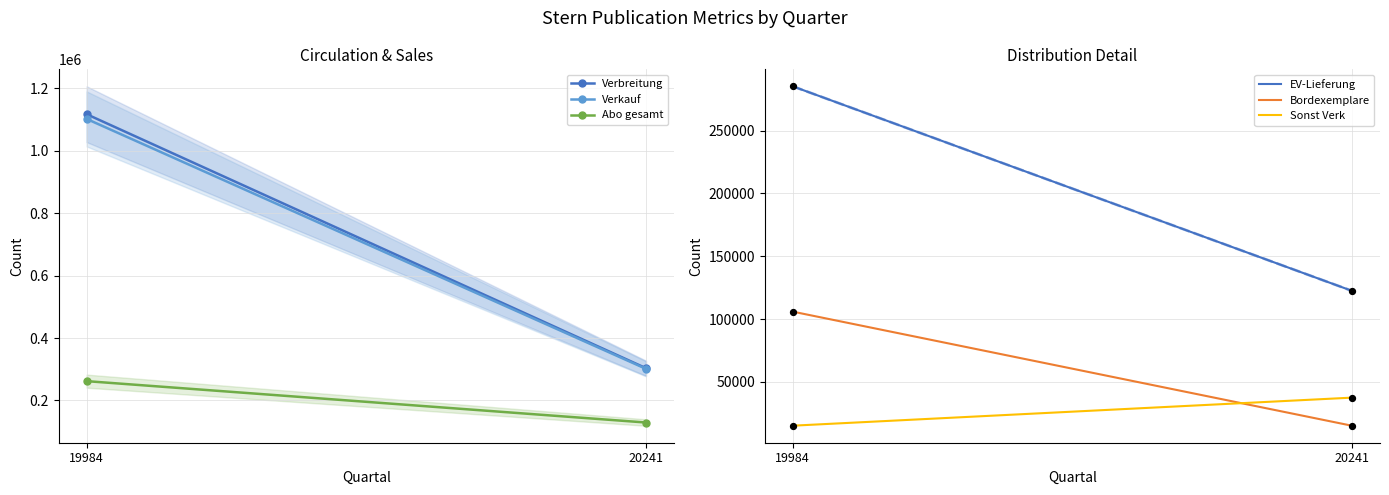

Is the value of Bordexemplare at 19984 greater than the value of Verbreitung at 19984?

No